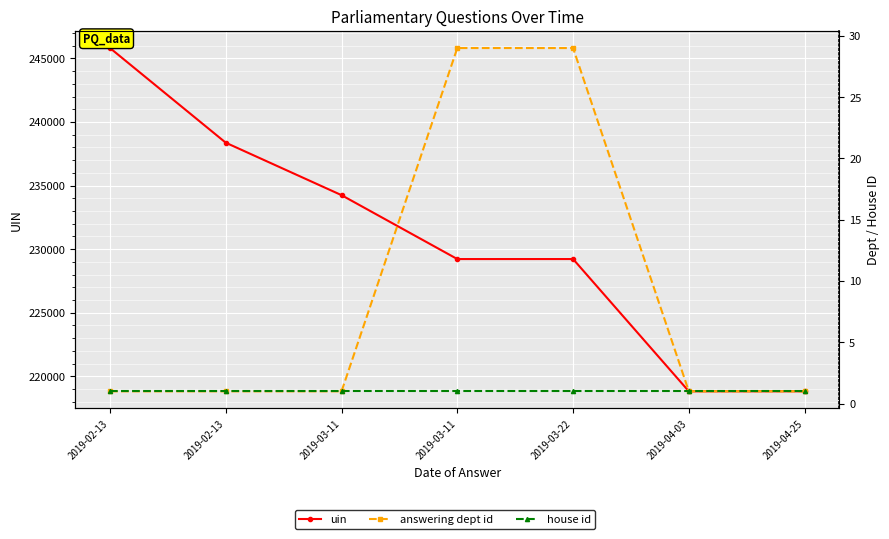

What is the average value of the answering dept id series?

9